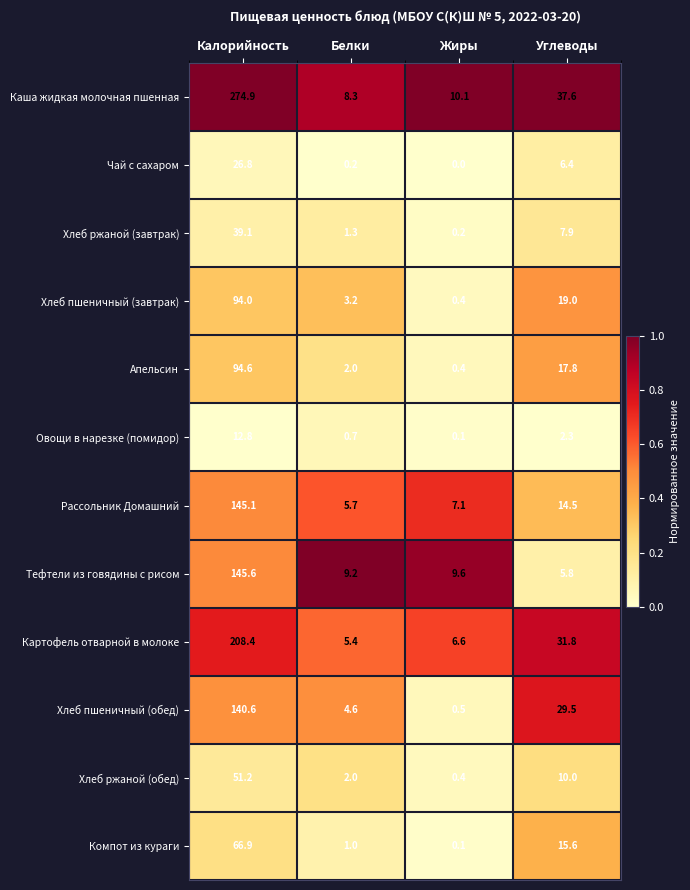

True or false: Хлеб пшеничный (завтрак) has a value of 19.0 at Углеводы.

True